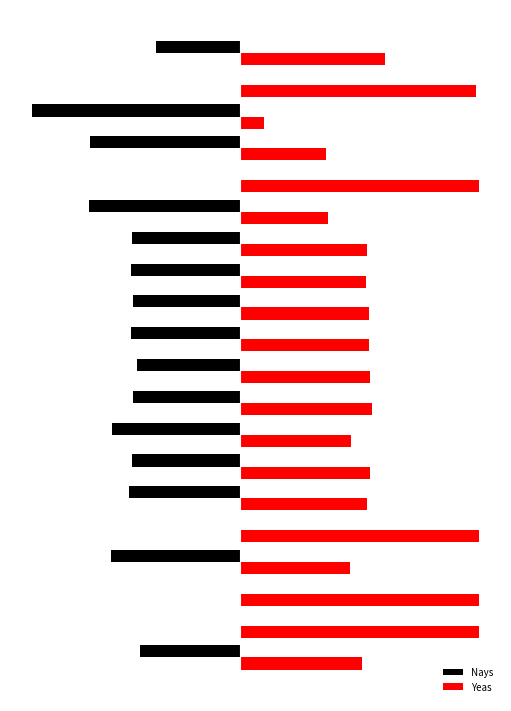

Reading left to right, what are all the values shown in this chart?

Nays: -137	0	0	-177	0	-152	-148	-176	-147	-142	-150	-147	-150	-148	-208	0	-206	-285	0	-116
Yeas: 166	327	326	150	327	173	177	151	180	177	176	176	172	173	120	326	117	32	323	198